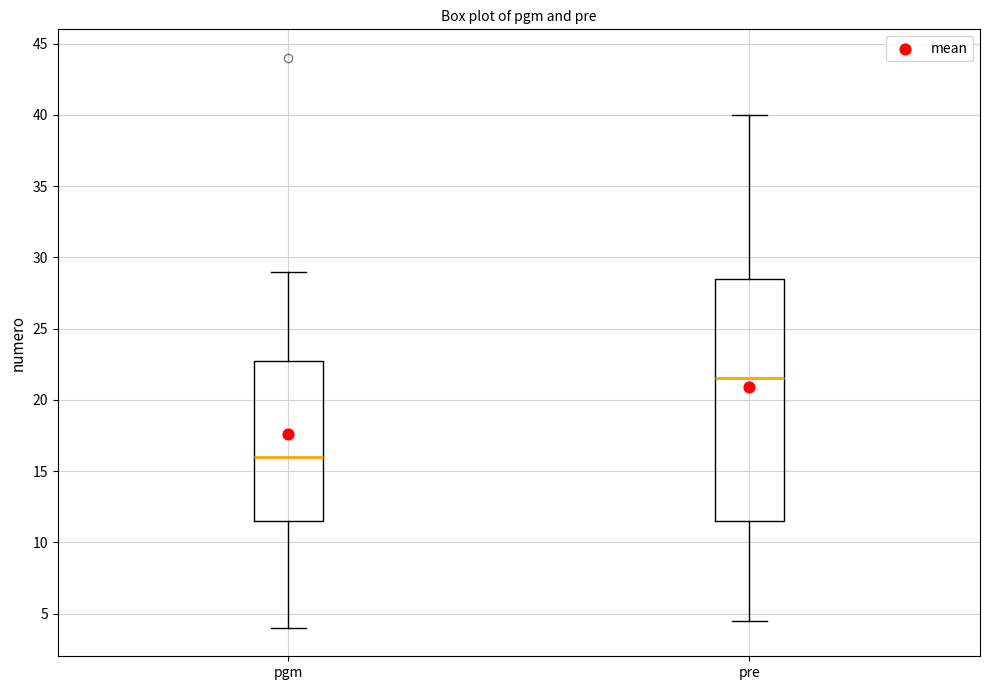

Which box is the tallest, from its lower edge to its upper edge?

pre